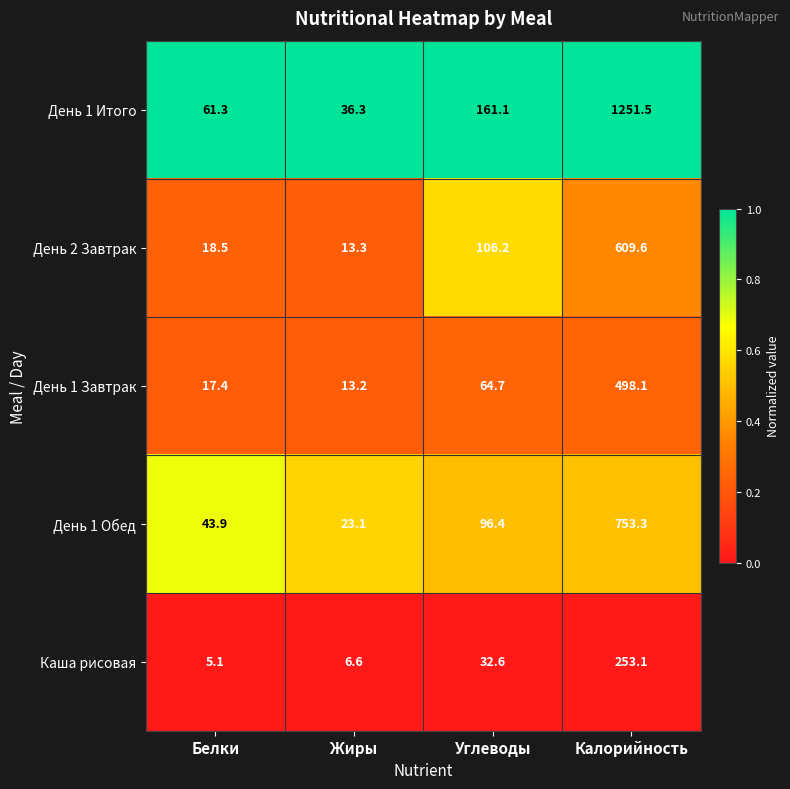

What is the total value across all series at Белки?

146.2